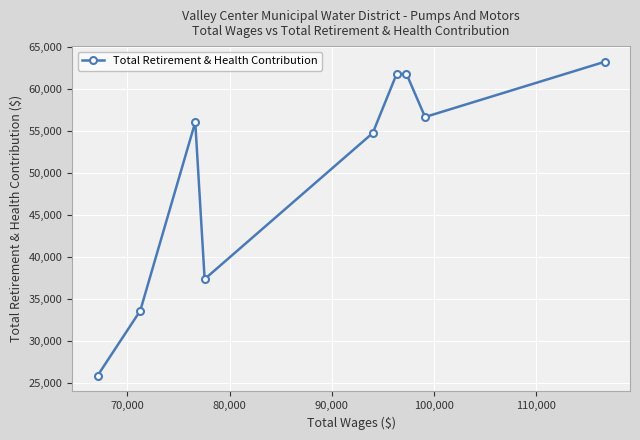

True or false: the data has more than 0 interior local peaks.

True